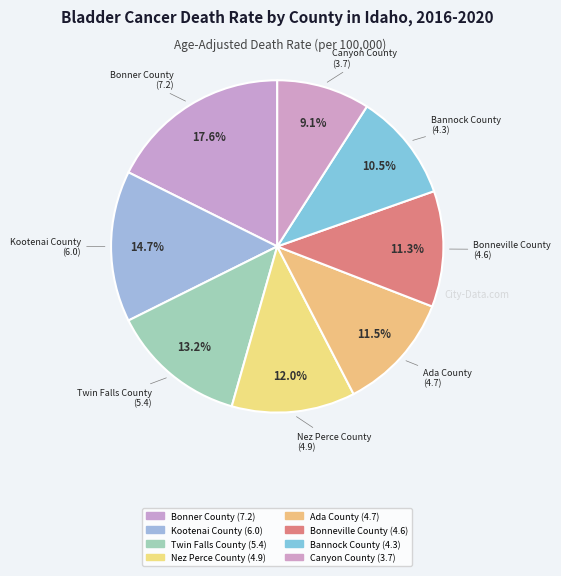

Count the number of slices in the pie.

8